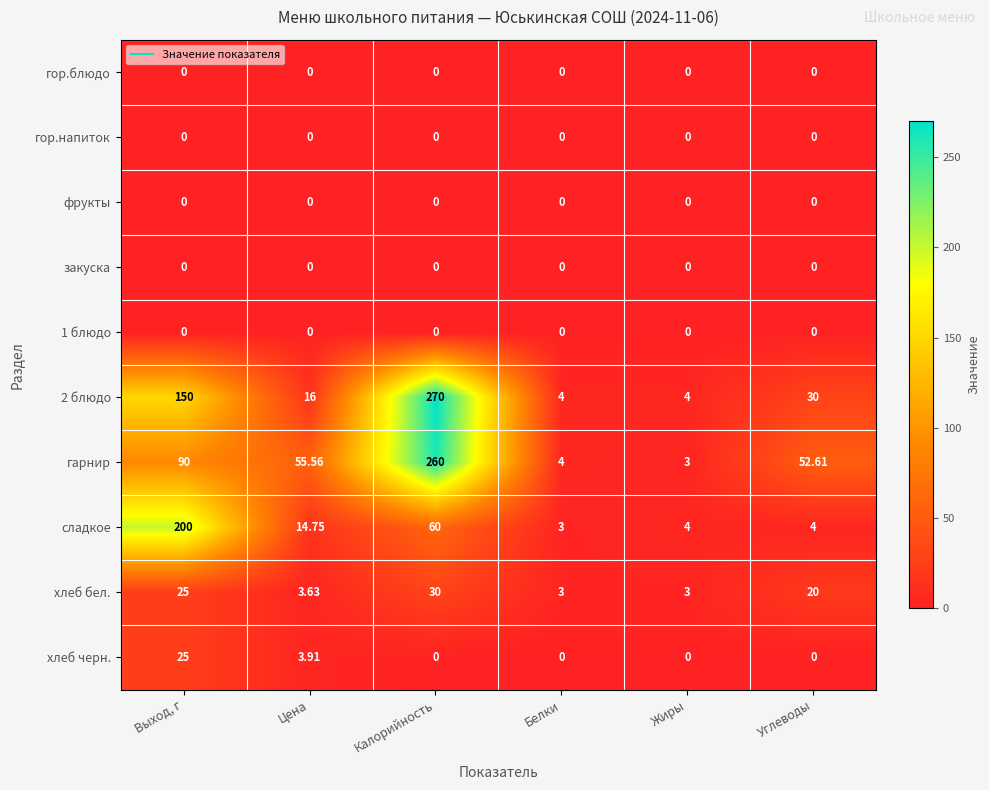

At which label does сладкое first exceed 14?

Выход, г